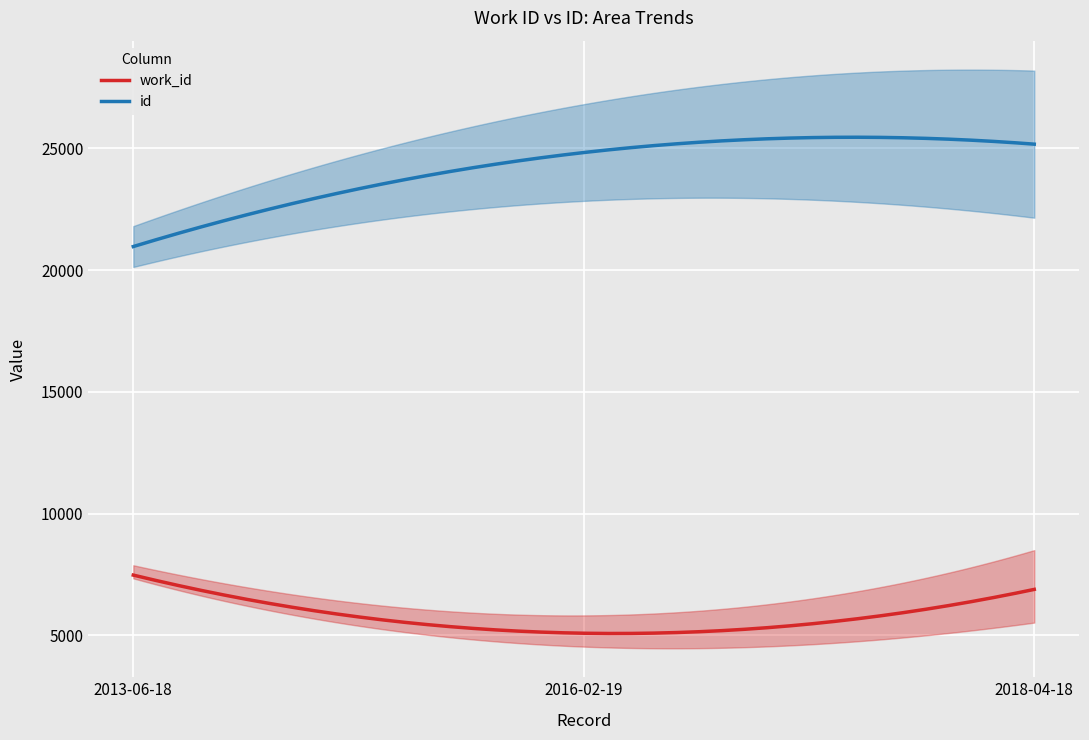

Reading left to right, list all the values displayed in this chart.

work_id: 2013-06-18=7476	2016-02-19=5088	2018-04-18=6889
id: 2013-06-18=20970	2016-02-19=24831	2018-04-18=25175